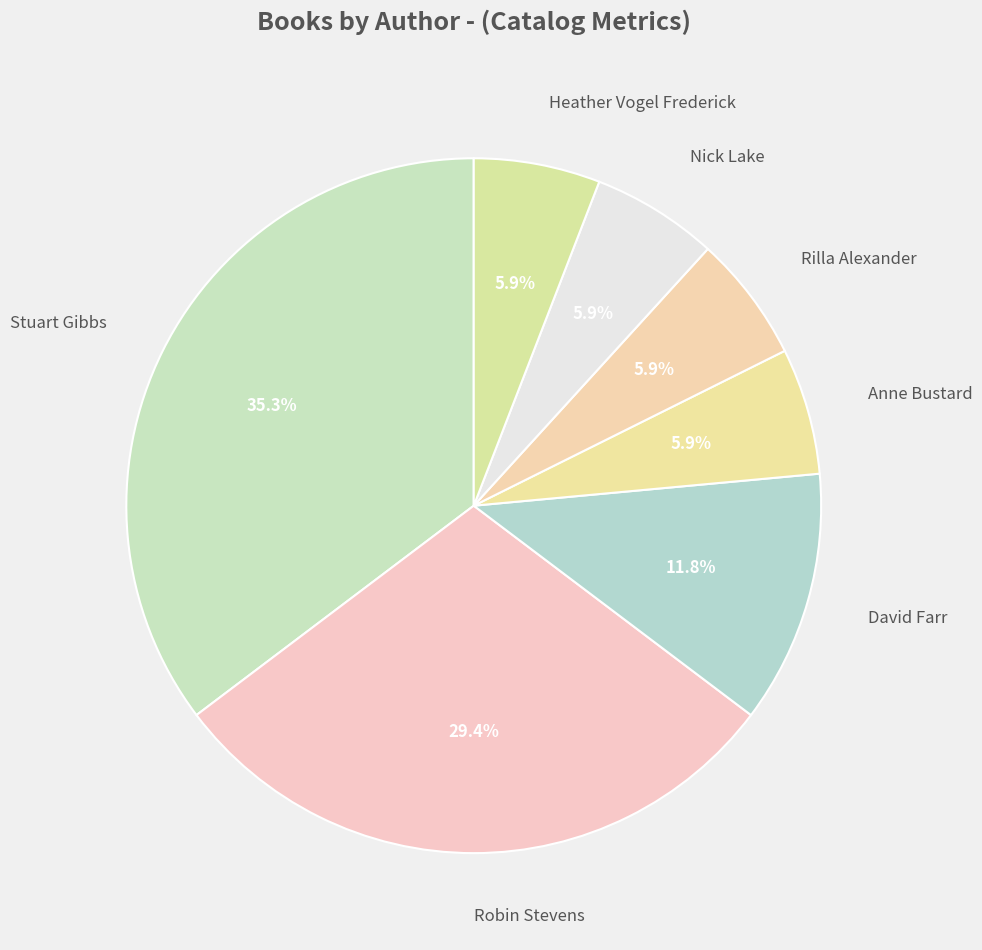

What percentage is NOT represented by Anne Bustard?

94.1%